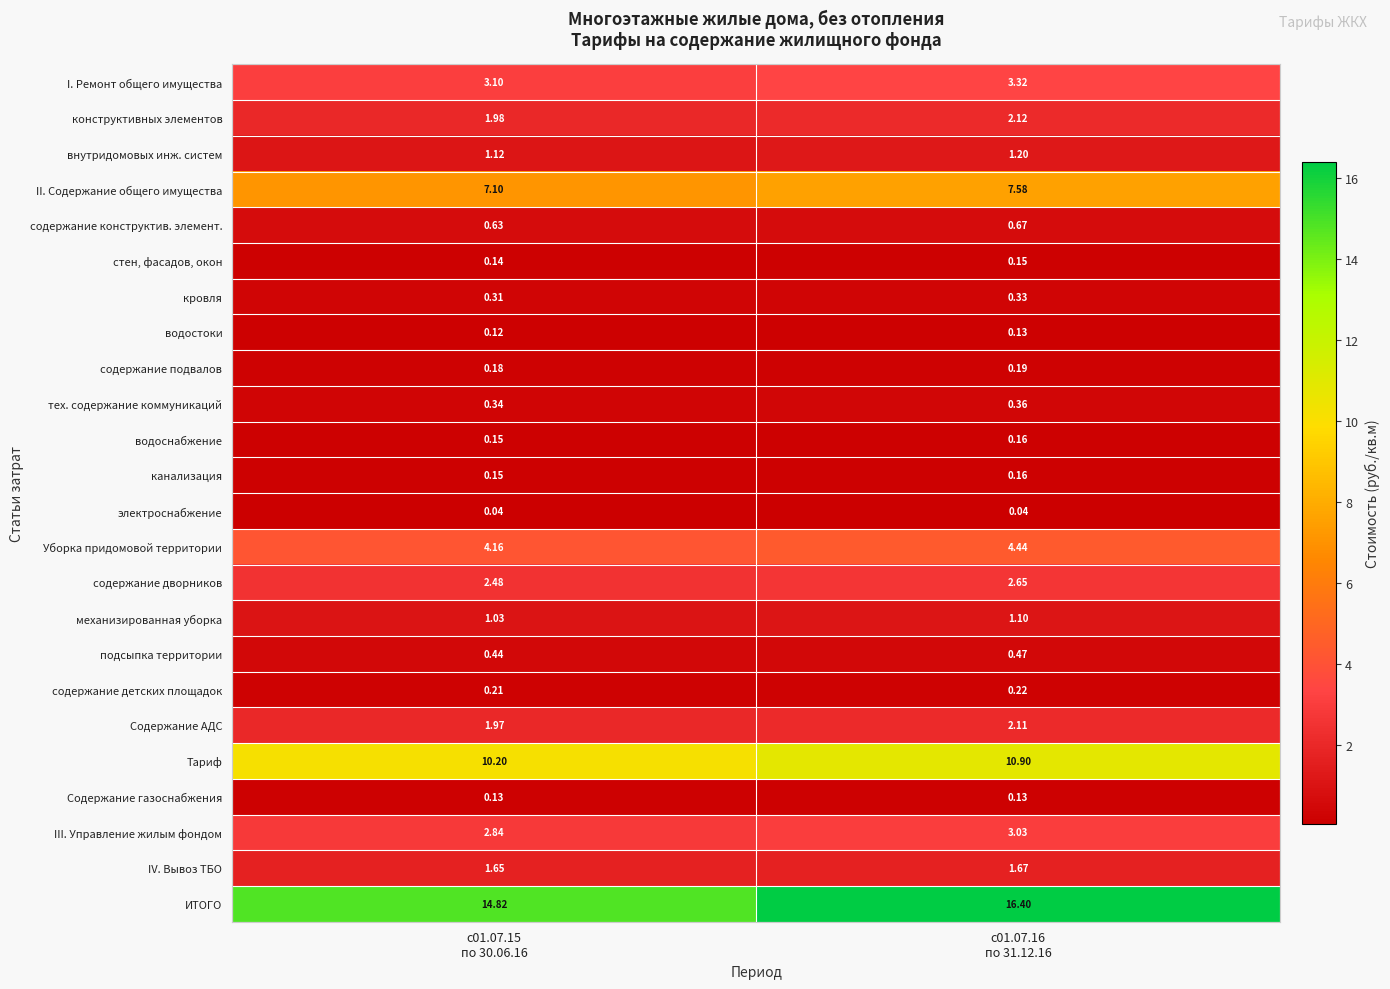

Which series has the largest total across all categories?

ИТОГО